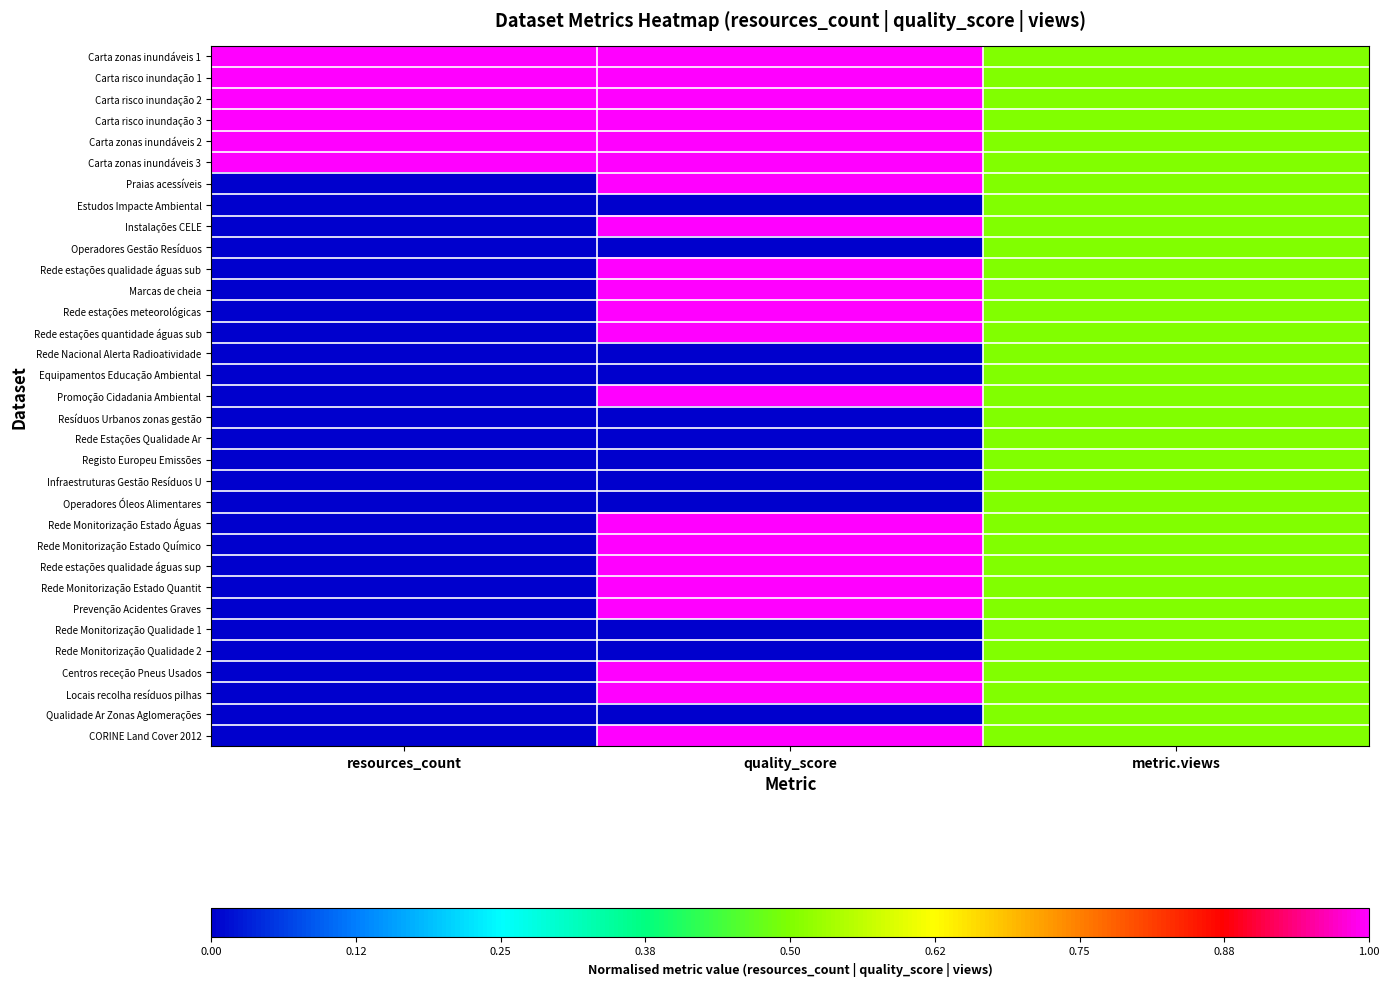

Reading left to right, what are all the values shown in this chart?

Carta zonas inundáveis 1: resources_count=1.0	quality_score=1.0	metric.views=0.5
Carta risco inundação 1: resources_count=1.0	quality_score=1.0	metric.views=0.5
Carta risco inundação 2: resources_count=1.0	quality_score=1.0	metric.views=0.5
Carta risco inundação 3: resources_count=1.0	quality_score=1.0	metric.views=0.5
Carta zonas inundáveis 2: resources_count=1.0	quality_score=1.0	metric.views=0.5
Carta zonas inundáveis 3: resources_count=1.0	quality_score=1.0	metric.views=0.5
Praias acessíveis: resources_count=0.0	quality_score=1.0	metric.views=0.5
Estudos Impacte Ambiental: resources_count=0.0	quality_score=0.0	metric.views=0.5
Instalações CELE: resources_count=0.0	quality_score=1.0	metric.views=0.5
Operadores Gestão Resíduos: resources_count=0.0	quality_score=0.0	metric.views=0.5
Rede estações qualidade águas sub: resources_count=0.0	quality_score=1.0	metric.views=0.5
Marcas de cheia: resources_count=0.0	quality_score=1.0	metric.views=0.5
Rede estações meteorológicas: resources_count=0.0	quality_score=1.0	metric.views=0.5
Rede estações quantidade águas sub: resources_count=0.0	quality_score=1.0	metric.views=0.5
Rede Nacional Alerta Radioatividade: resources_count=0.0	quality_score=0.0	metric.views=0.5
Equipamentos Educação Ambiental: resources_count=0.0	quality_score=0.0	metric.views=0.5
Promoção Cidadania Ambiental: resources_count=0.0	quality_score=1.0	metric.views=0.5
Resíduos Urbanos zonas gestão: resources_count=0.0	quality_score=0.0	metric.views=0.5
Rede Estações Qualidade Ar: resources_count=0.0	quality_score=0.0	metric.views=0.5
Registo Europeu Emissões: resources_count=0.0	quality_score=0.0	metric.views=0.5
Infraestruturas Gestão Resíduos U: resources_count=0.0	quality_score=0.0	metric.views=0.5
Operadores Óleos Alimentares: resources_count=0.0	quality_score=0.0	metric.views=0.5
Rede Monitorização Estado Águas: resources_count=0.0	quality_score=1.0	metric.views=0.5
Rede Monitorização Estado Químico: resources_count=0.0	quality_score=1.0	metric.views=0.5
Rede estações qualidade águas sup: resources_count=0.0	quality_score=1.0	metric.views=0.5
Rede Monitorização Estado Quantit: resources_count=0.0	quality_score=1.0	metric.views=0.5
Prevenção Acidentes Graves: resources_count=0.0	quality_score=1.0	metric.views=0.5
Rede Monitorização Qualidade 1: resources_count=0.0	quality_score=0.0	metric.views=0.5
Rede Monitorização Qualidade 2: resources_count=0.0	quality_score=0.0	metric.views=0.5
Centros receção Pneus Usados: resources_count=0.0	quality_score=1.0	metric.views=0.5
Locais recolha resíduos pilhas: resources_count=0.0	quality_score=1.0	metric.views=0.5
Qualidade Ar Zonas Aglomerações: resources_count=0.0	quality_score=0.0	metric.views=0.5
CORINE Land Cover 2012: resources_count=0.0	quality_score=1.0	metric.views=0.5